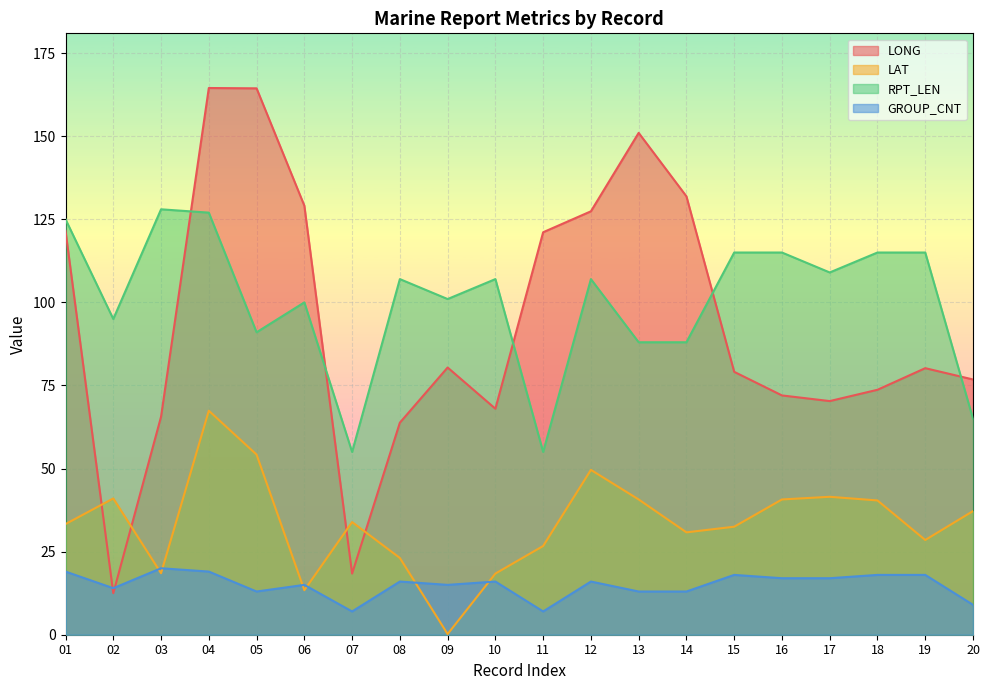

Reading right to left, what are all the values shown in this chart?

LONG: 76.8	80.2	73.7	70.3	72.0	79.1	131.9	151.0	127.4	121.1	68.0	80.4	63.8	18.4	129.1	164.4	164.5	65.6	12.5	121.5
LAT: 37.2	28.5	40.4	41.5	40.7	32.5	30.8	40.7	49.6	26.7	18.4	0.2	23.1	33.9	13.4	54.2	67.4	18.5	41.0	33.3
RPT_LEN: 65.0	115.0	115.0	109.0	115.0	115.0	88.0	88.0	107.0	55.0	107.0	101.0	107.0	55.0	100.0	91.0	127.0	128.0	95.0	125.0
GROUP_CNT: 9.0	18.0	18.0	17.0	17.0	18.0	13.0	13.0	16.0	7.0	16.0	15.0	16.0	7.0	15.0	13.0	19.0	20.0	14.0	19.0